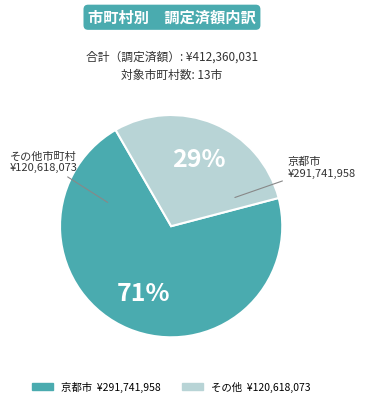

To the nearest percent, what is the average slice percentage?

50%